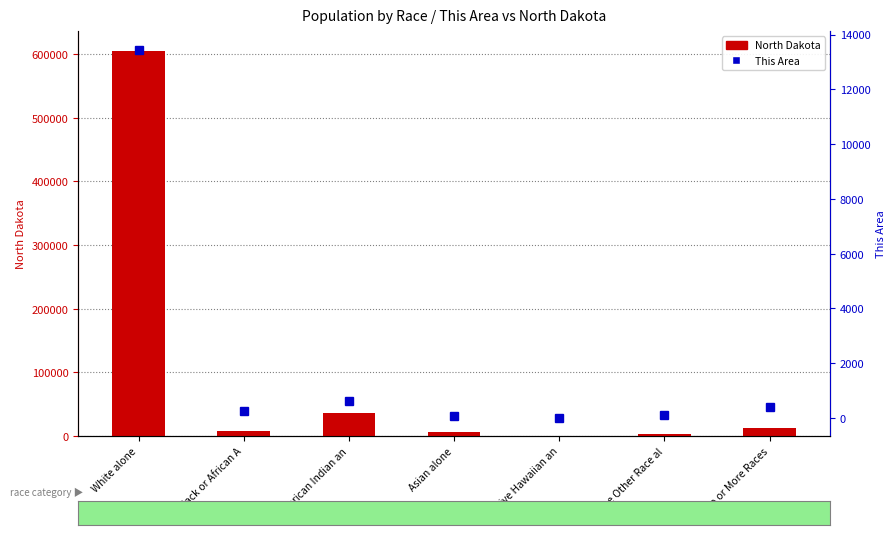

What position from the left is Some Other Race al?

6